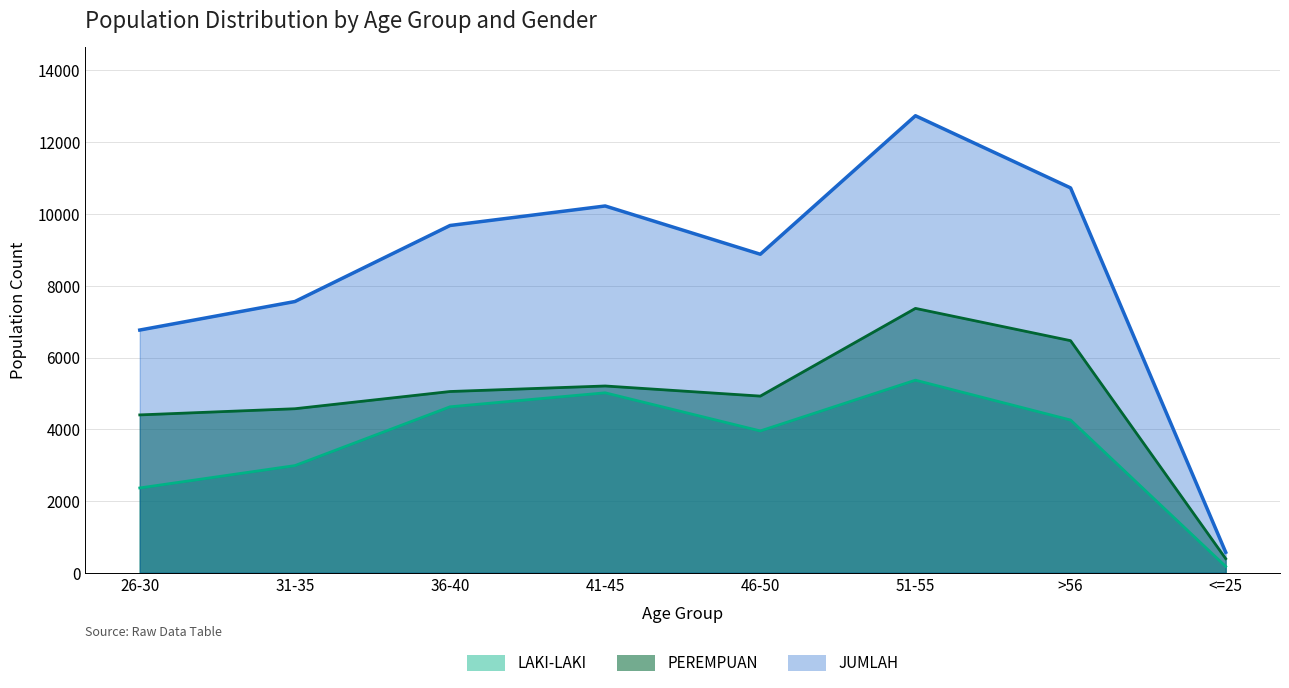

List the series in order of their overall mean, lowest first.

LAKI-LAKI, PEREMPUAN, JUMLAH